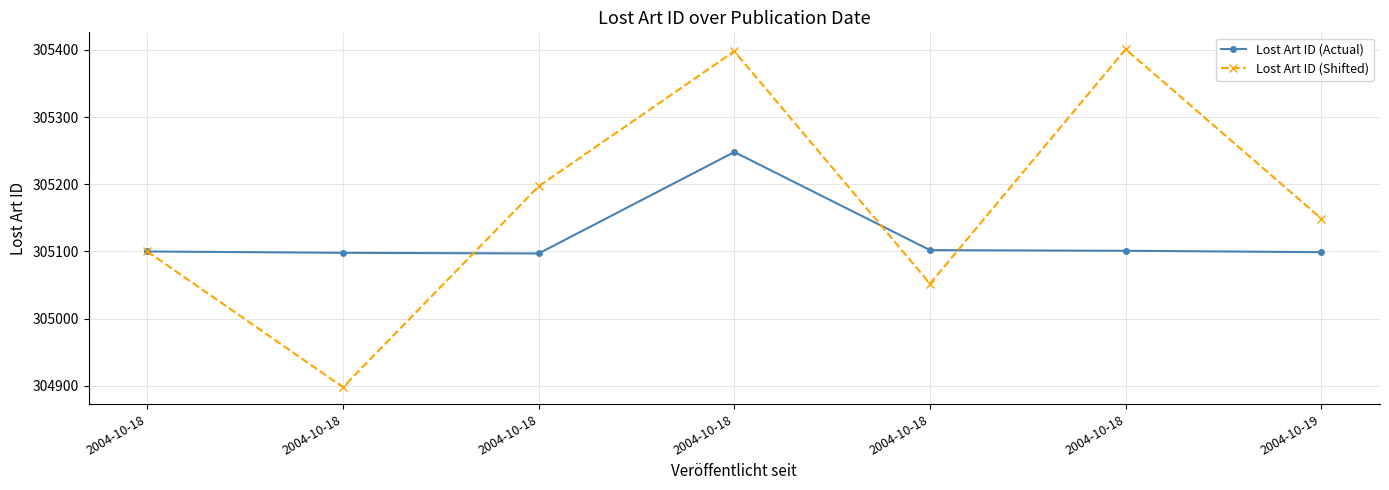

Reading left to right, what are all the values shown in this chart?

Lost Art ID (Actual): 2004-10-18=305100	2004-10-18=305098	2004-10-18=305097	2004-10-18=305248	2004-10-18=305102	2004-10-18=305101	2004-10-19=305099
Lost Art ID (Shifted): 2004-10-18=305100	2004-10-18=304898	2004-10-18=305197	2004-10-18=305398	2004-10-18=305052	2004-10-18=305401	2004-10-19=305149